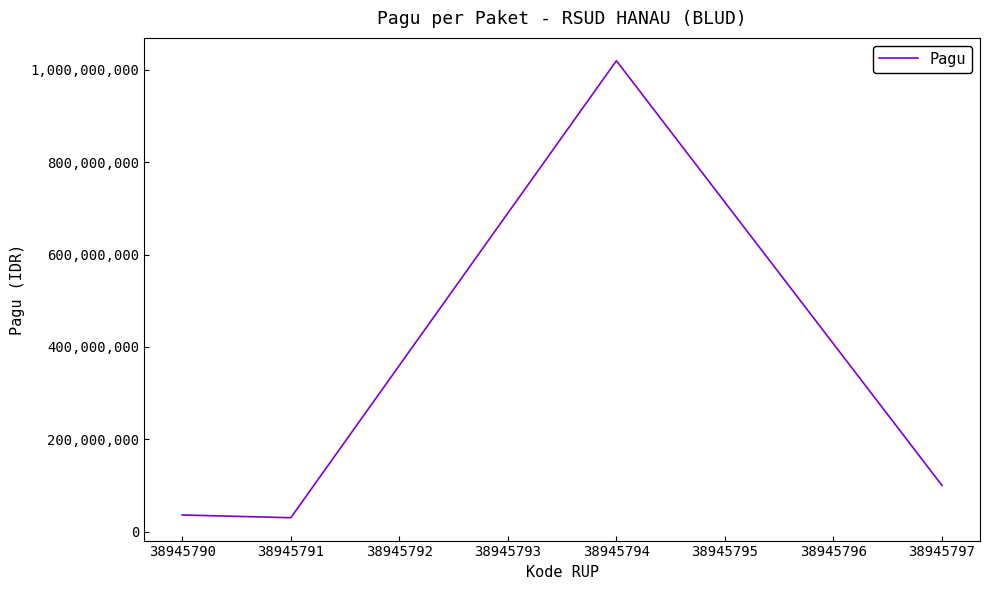

How many distinct data groups are displayed?

1